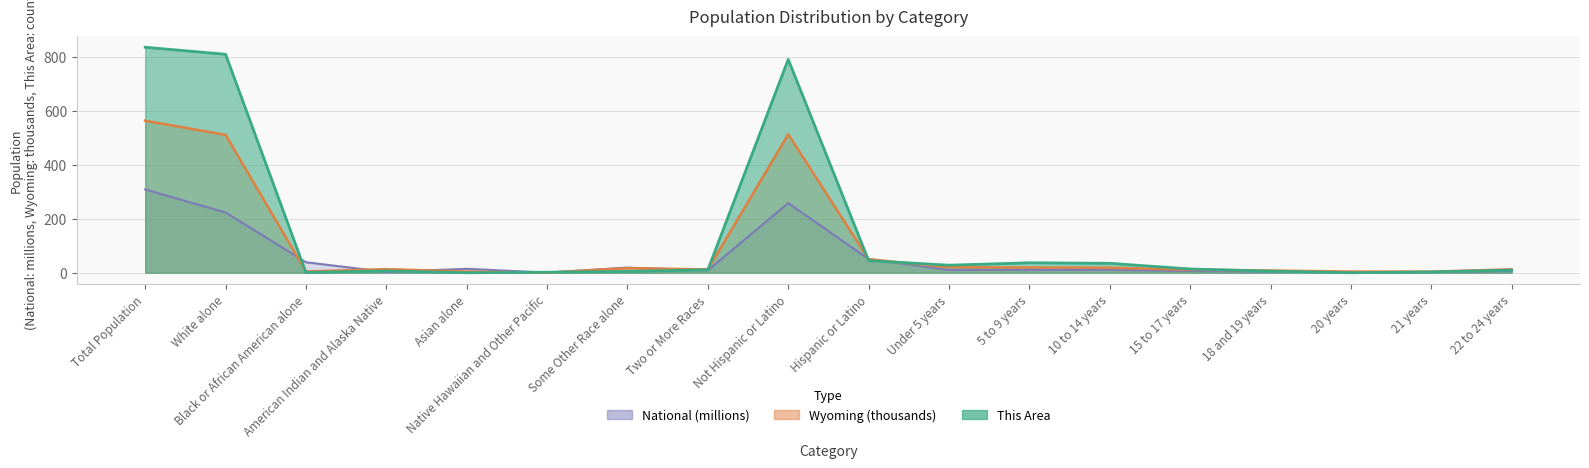

At which label is This Area closest to 418?

Not Hispanic or Latino